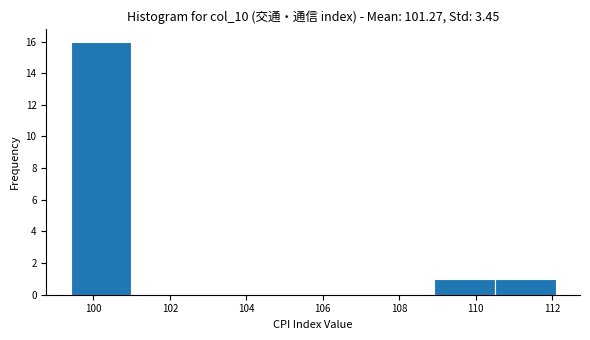

Over which range of the x-axis is the bar tallest?

99.4 to 101.0